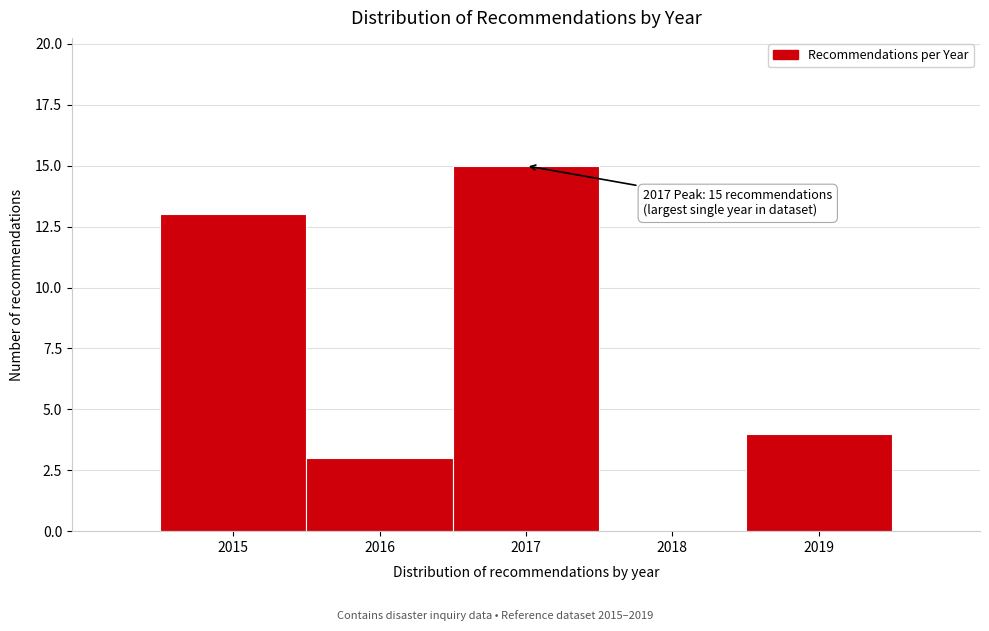

Reading left to right, what are all the values shown in this chart?

2015=13	2016=3	2017=15	2018=0	2019=4